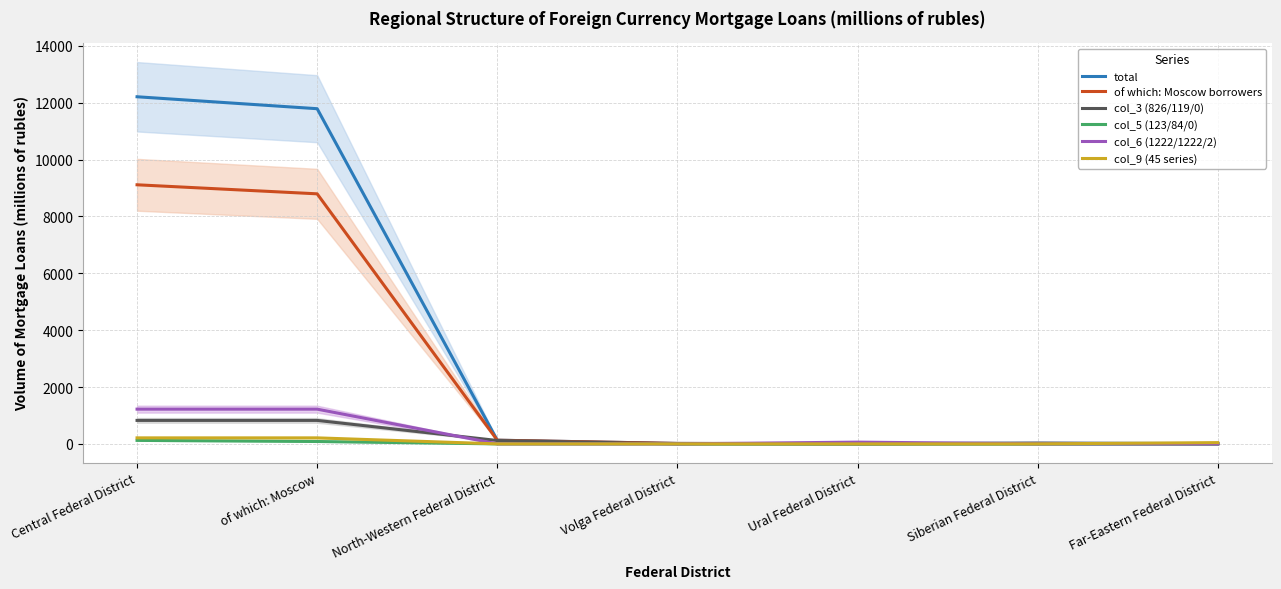

What are all the series names shown in the legend?

total, of which: Moscow borrowers, col_3 (826/119/0), col_5 (123/84/0), col_6 (1222/1222/2), col_9 (45 series)